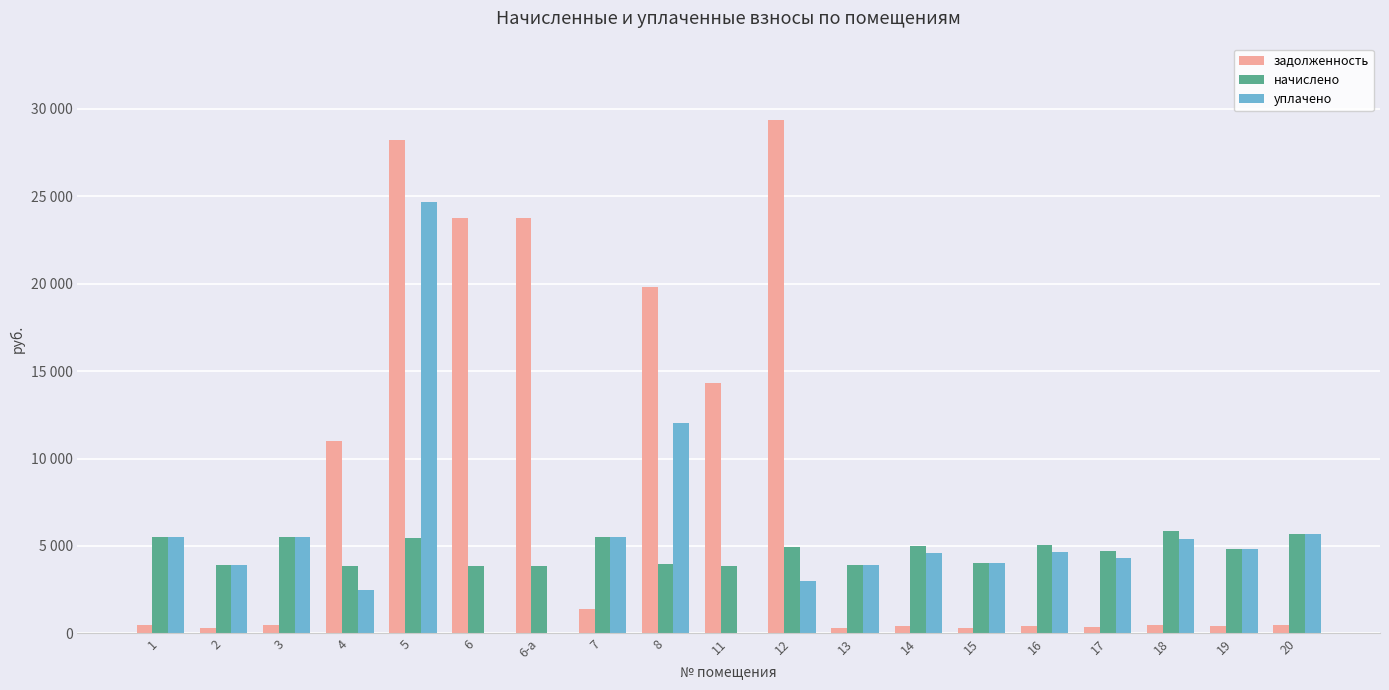

What are all the series names shown in the legend?

задолженность, начислено, уплачено